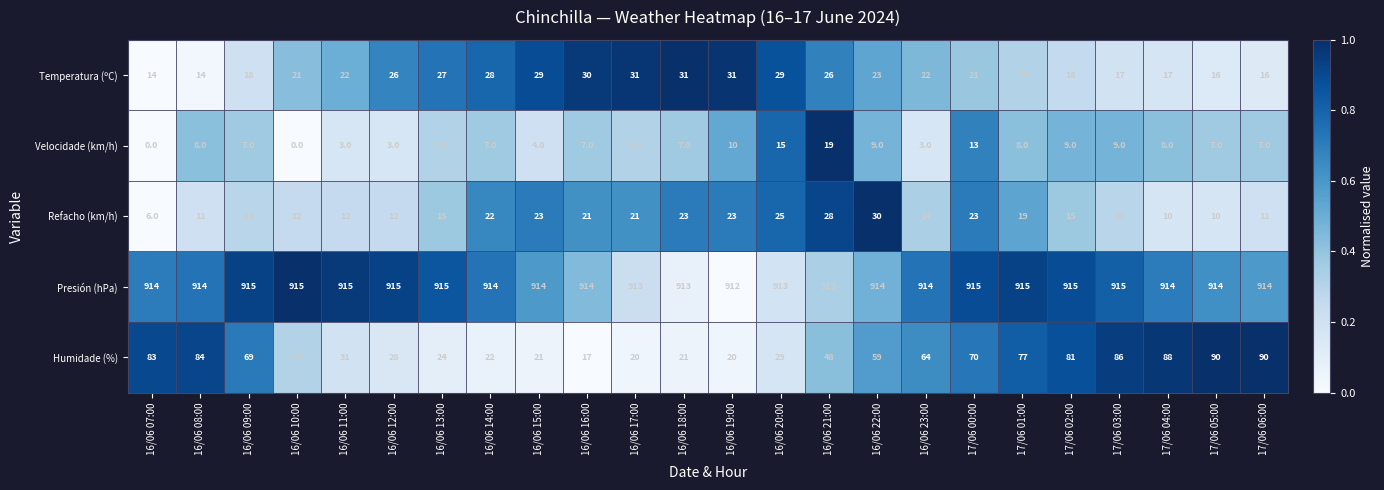

What is the sum of all Refacho (km/h) values?

412